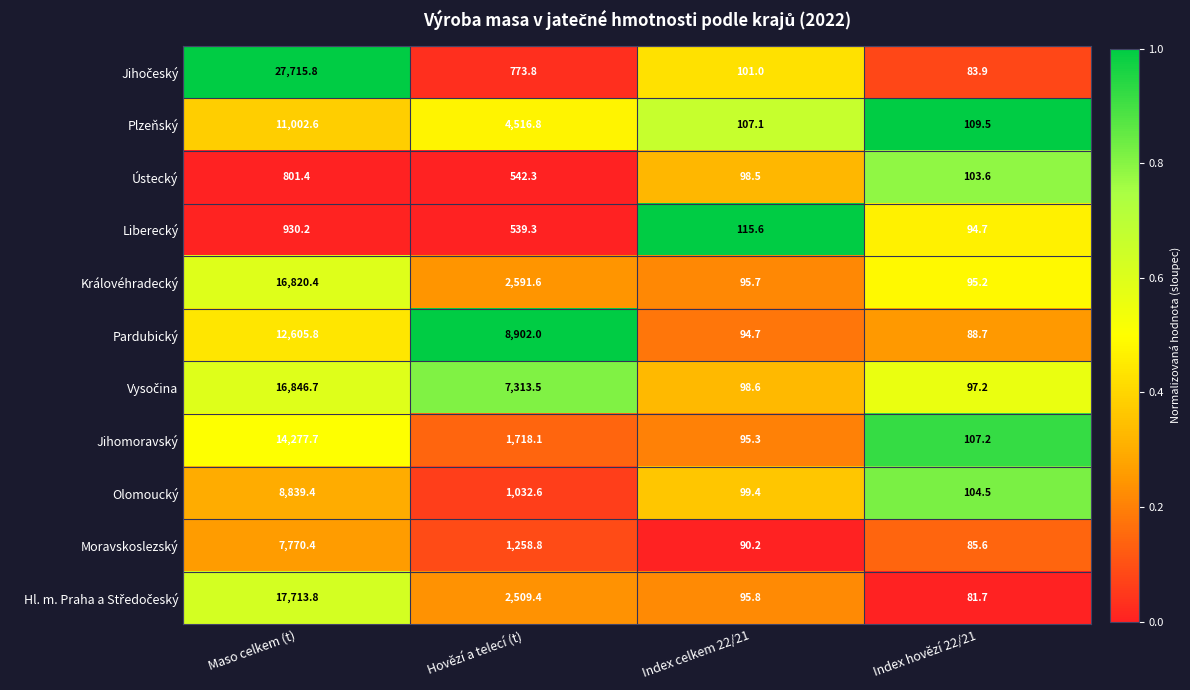

Count the number of categories in the chart.

4